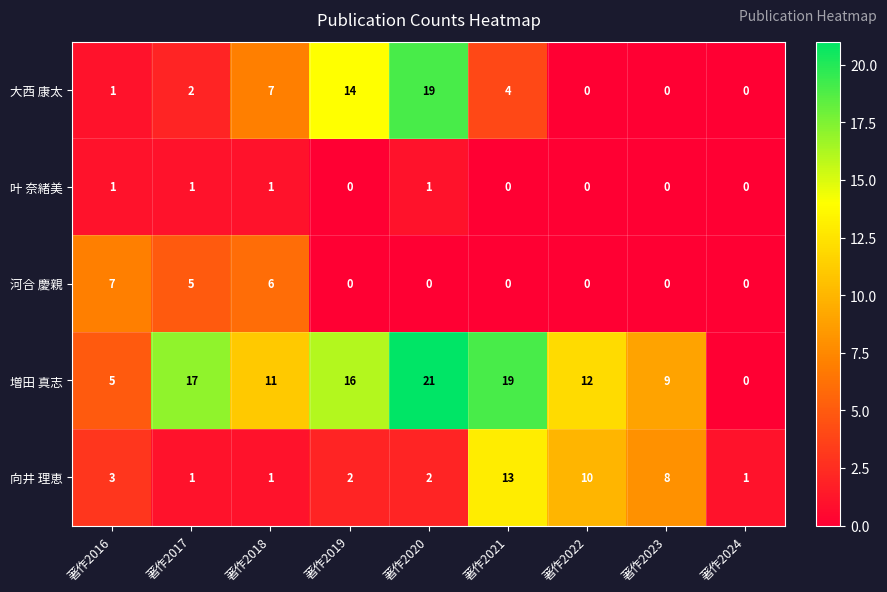

Rank the series by their maximum value, from highest to lowest.

増田 真志, 大西 康太, 向井 理恵, 河合 慶親, 叶 奈緒美